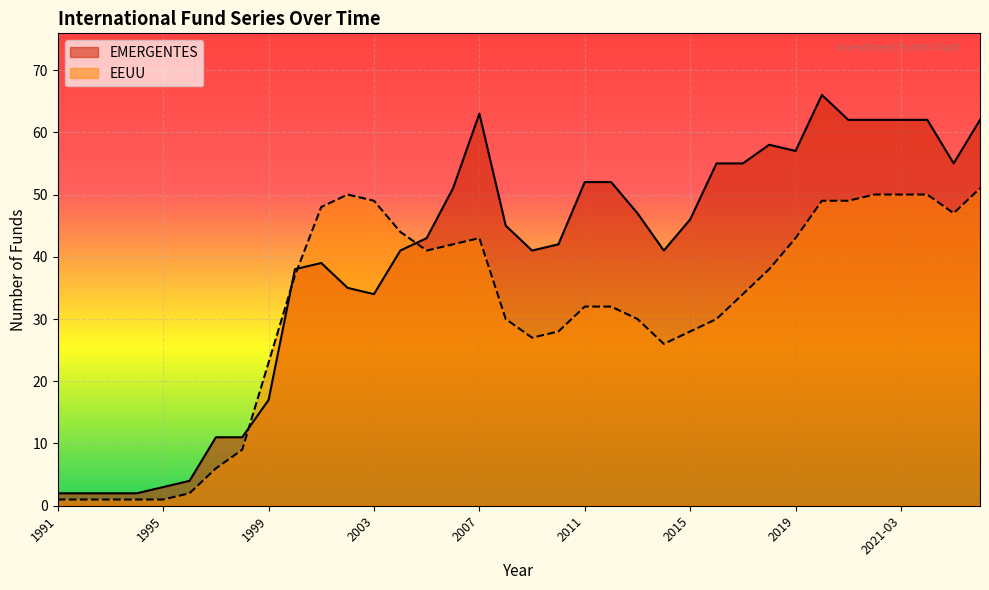

Does the chart display data point markers on the line(s)?

No